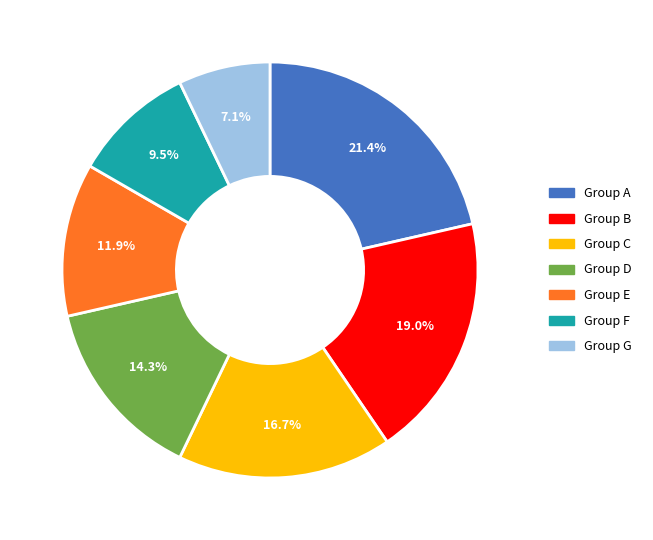

Between Group B and Group G, which is larger?

Group B